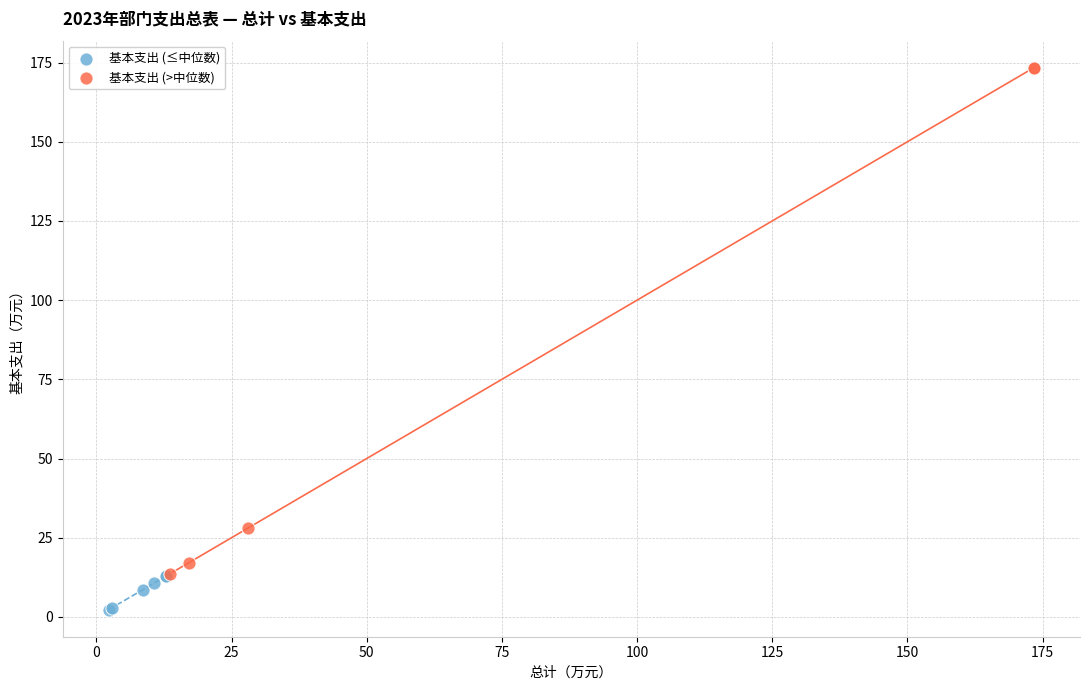

Which series reaches the minimum Y coordinate?

基本支出 (≤中位数)